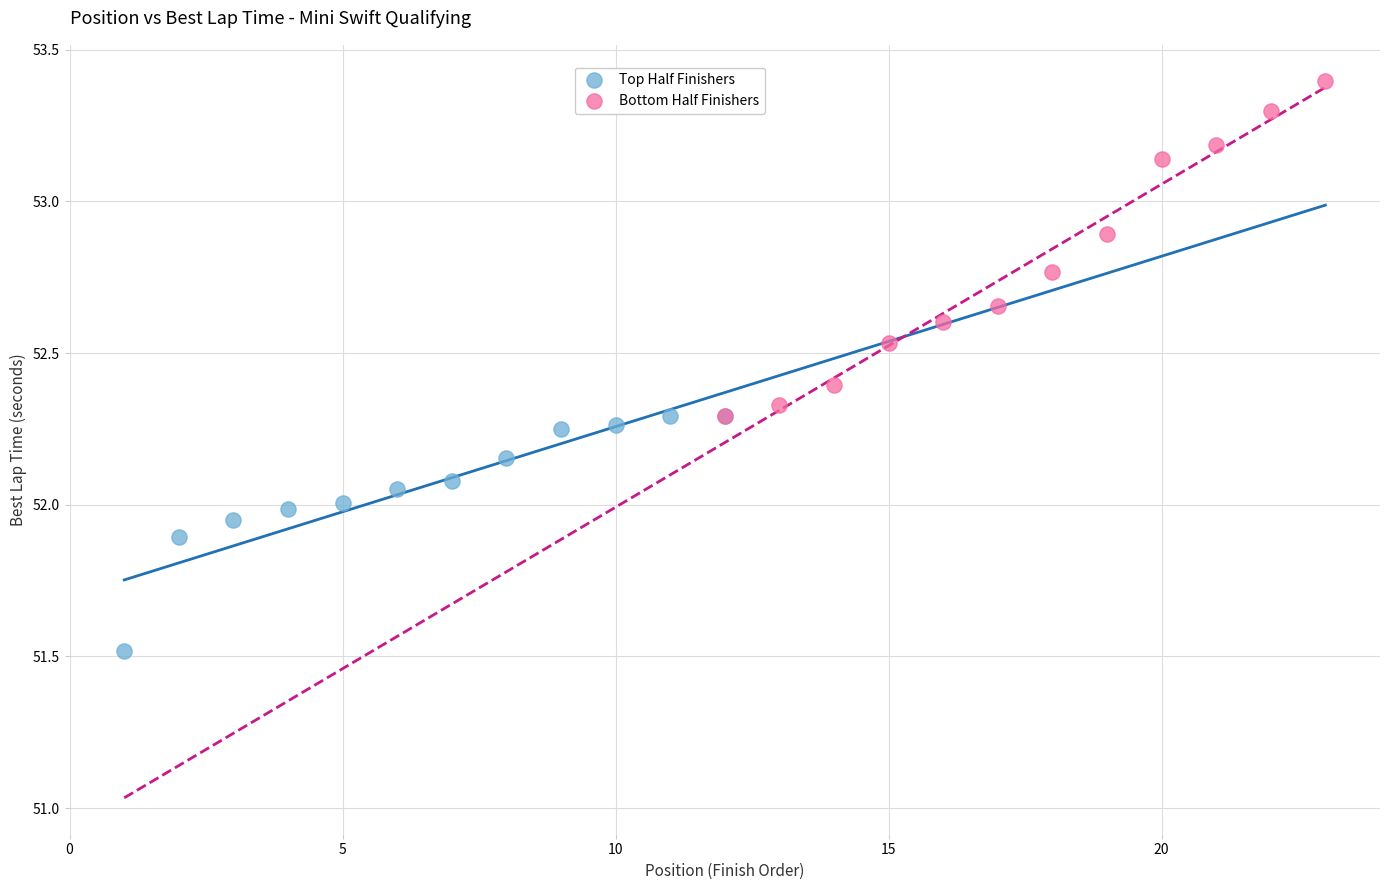

Which series has the widest spread of Y values?

Bottom Half Finishers